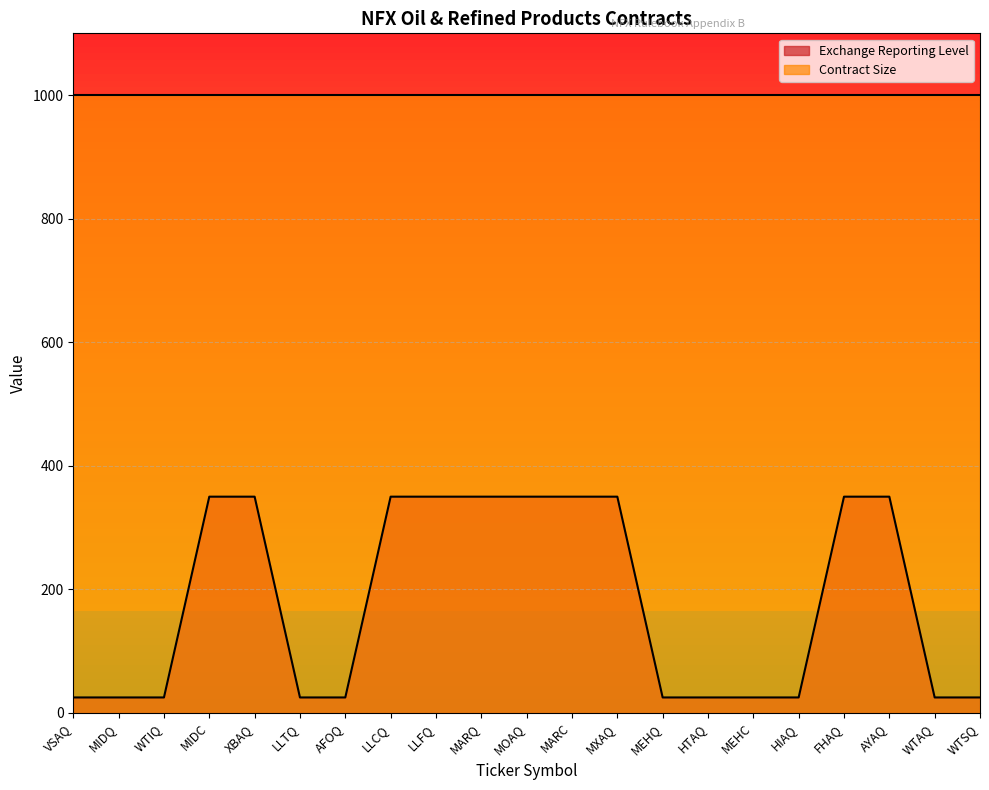

List the labels in order of value, smallest first.

VSAQ, MIDQ, WTIQ, LLTQ, AFOQ, MEHQ, HTAQ, MEHC, HIAQ, WTAQ, WTSQ, MIDC, XBAQ, LLCQ, LLFQ, MARQ, MOAQ, MARC, MXAQ, FHAQ, AYAQ